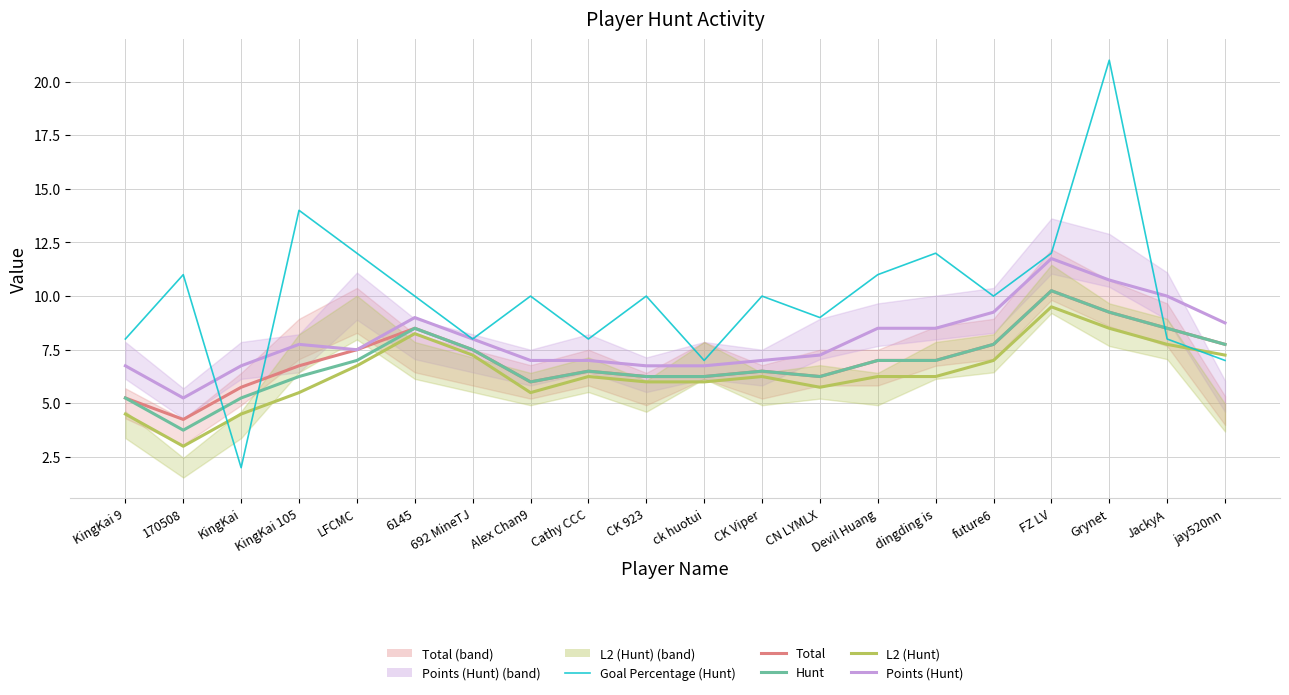

What is the label of the 17th point from the left?

FZ LV